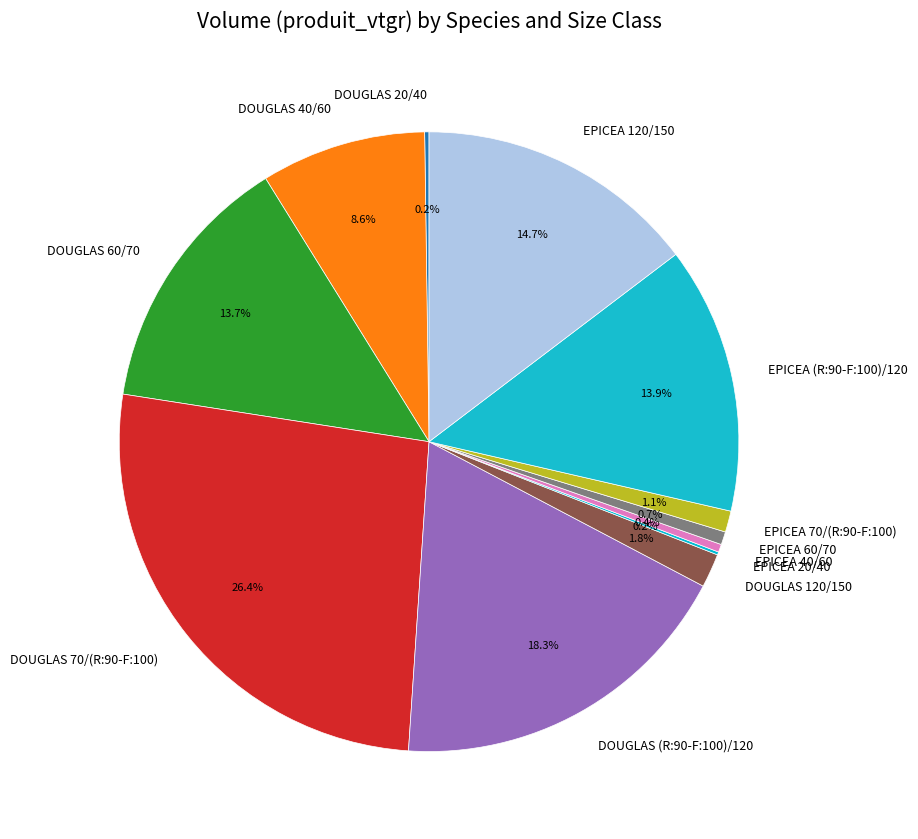

To the nearest percent, what percentage of the pie is DOUGLAS 120/150?

2%